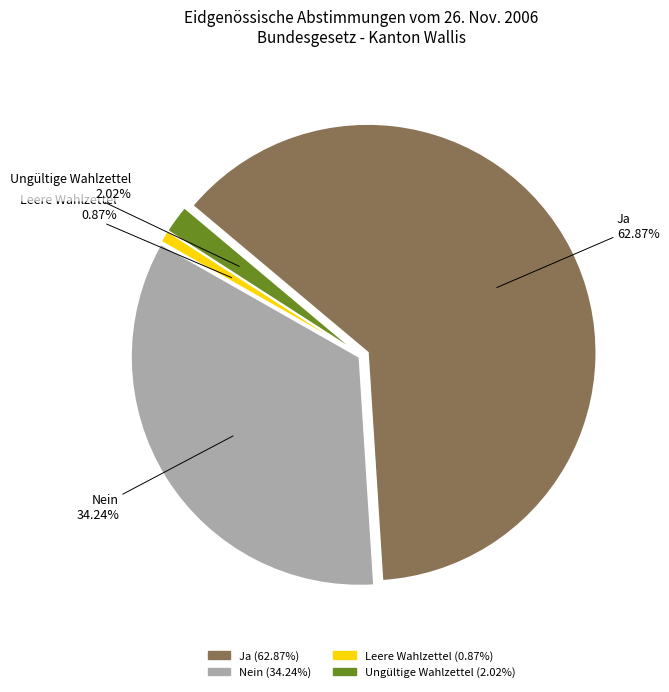

Which category has the smallest portion of the pie?

Leere Wahlzettel